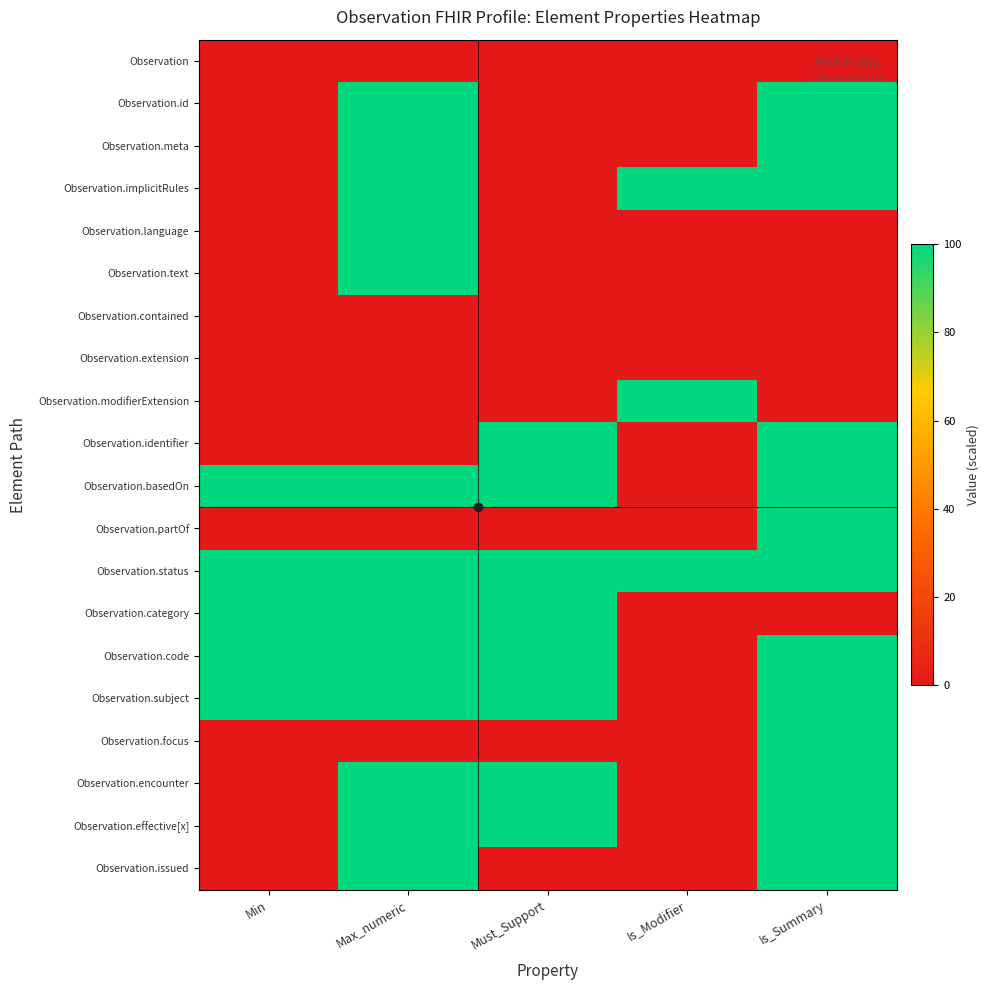

Which label corresponds to the largest value in the chart?

Max_numeric